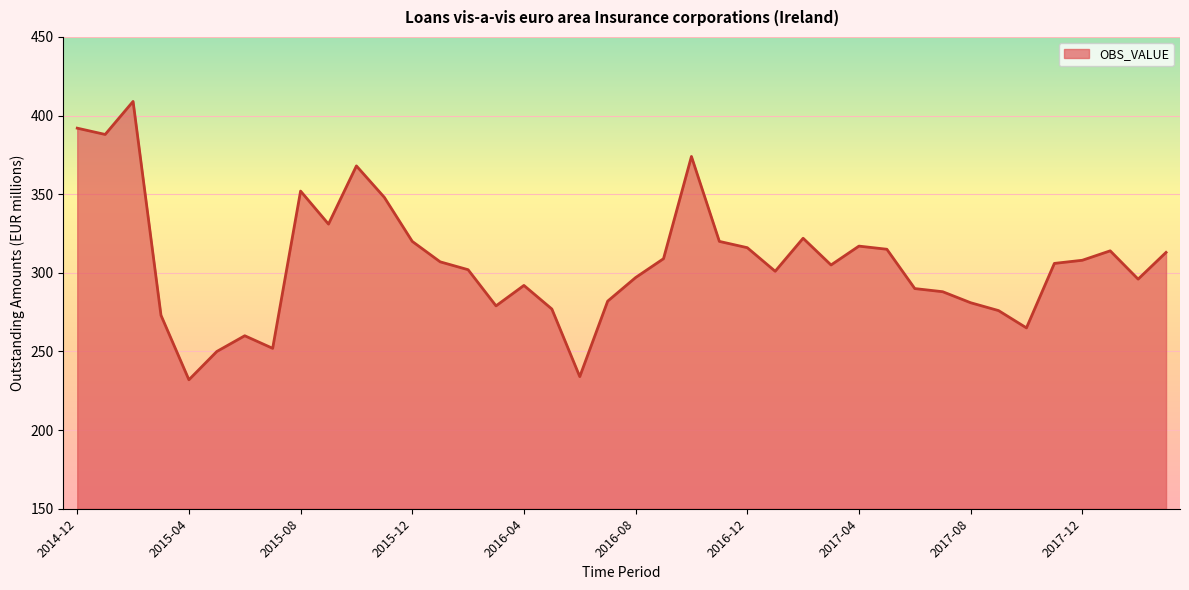

What is the greatest value displayed?

409